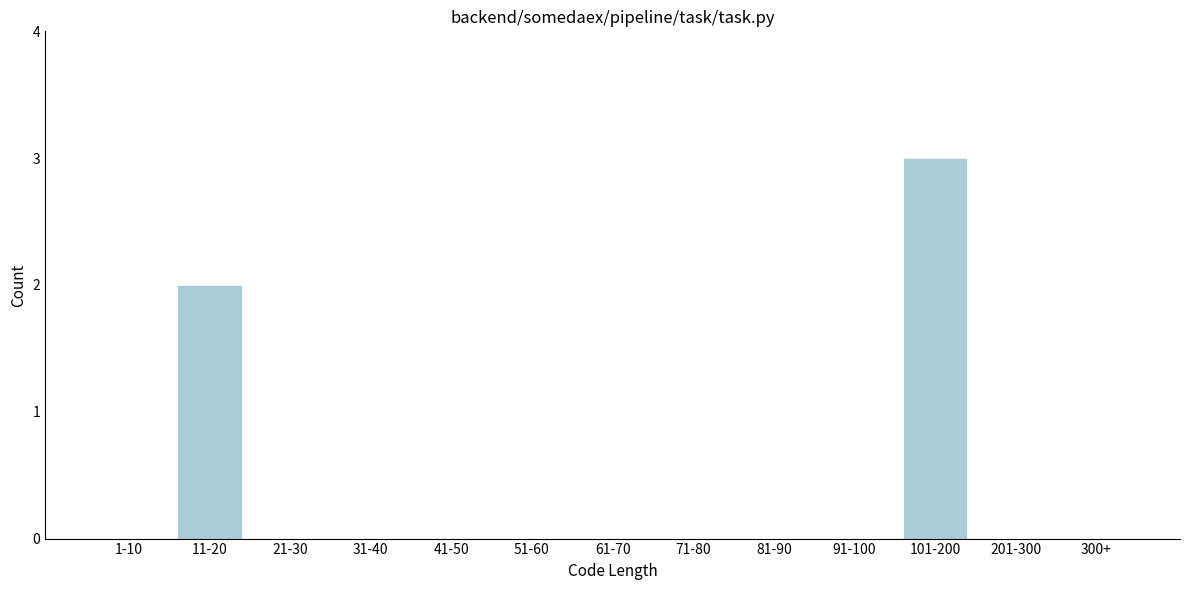

Reading left to right, extract all data points from this chart.

1-10=0	11-20=2	21-30=0	31-40=0	41-50=0	51-60=0	61-70=0	71-80=0	81-90=0	91-100=0	101-200=3	201-300=0	300+=0